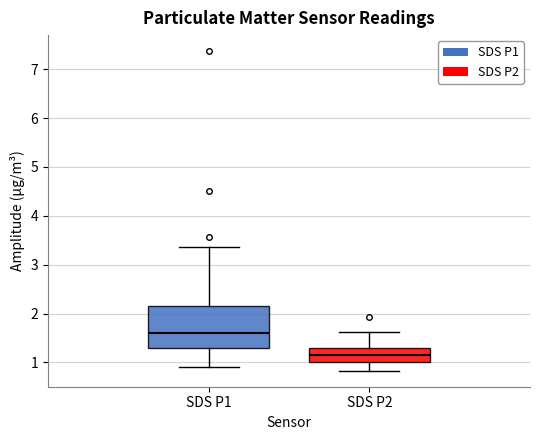

Which box's median line is the highest?

SDS P1